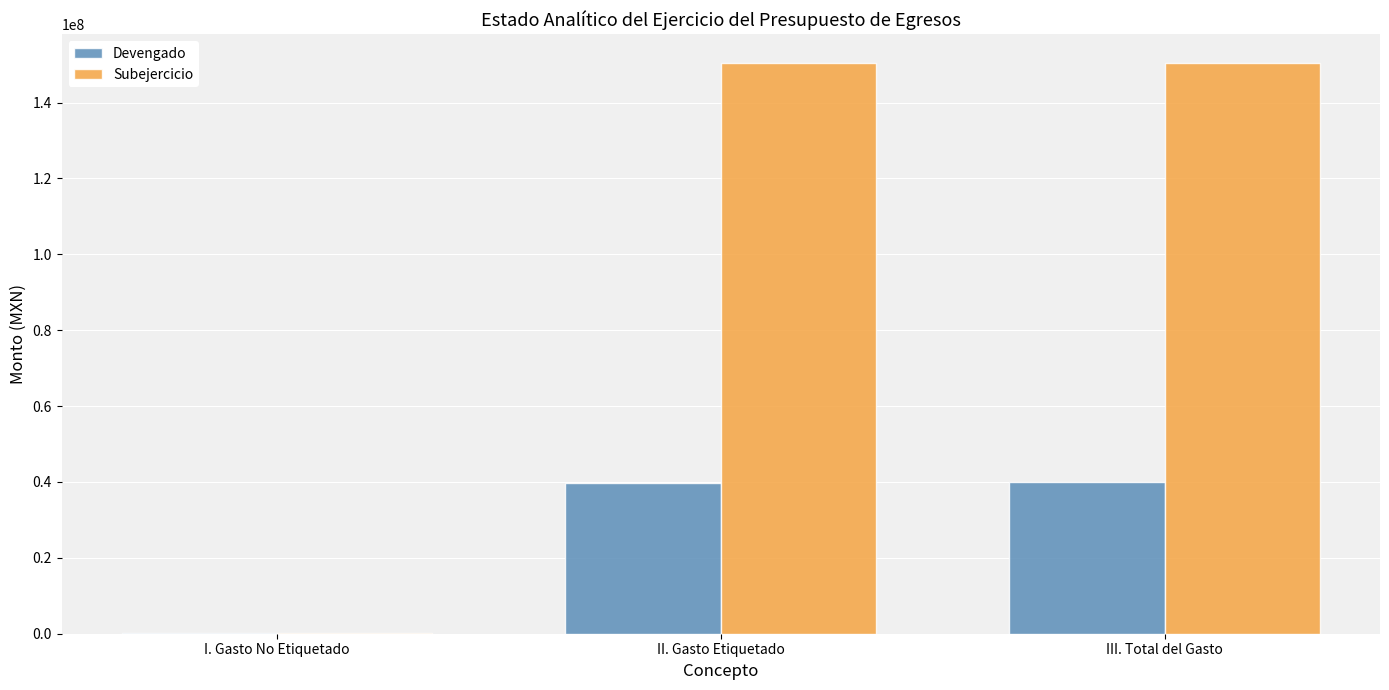

What is the sum of all Subejercicio values?

301003018.3